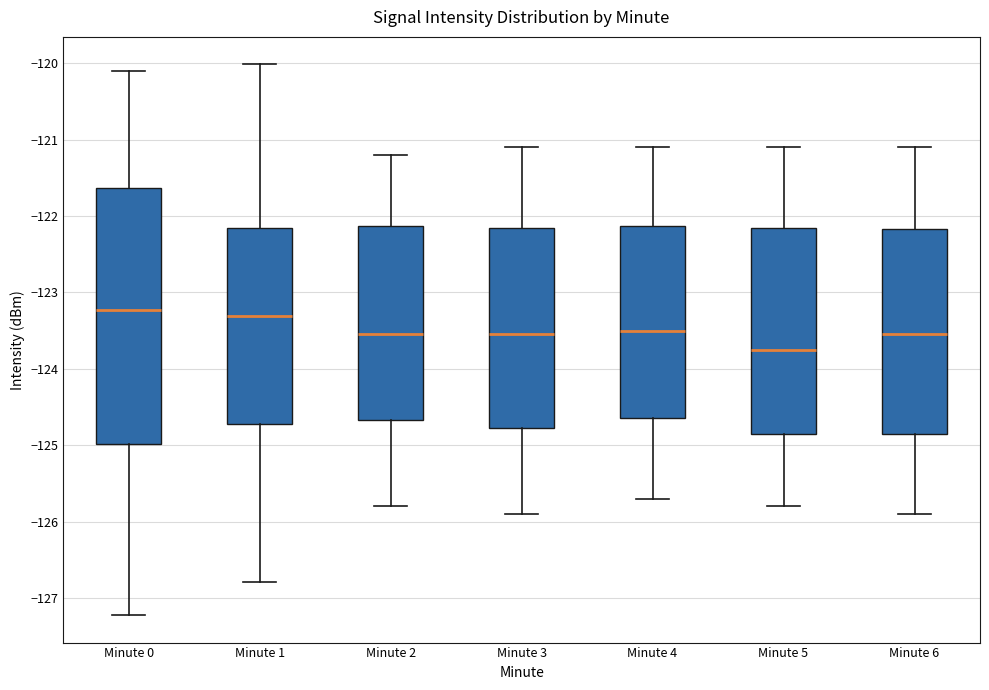

Where does the upper whisker of the box for Minute 1 end on the y-axis? The values are not printed on the chart, so give them approximately, as read against the axis.

-120.0